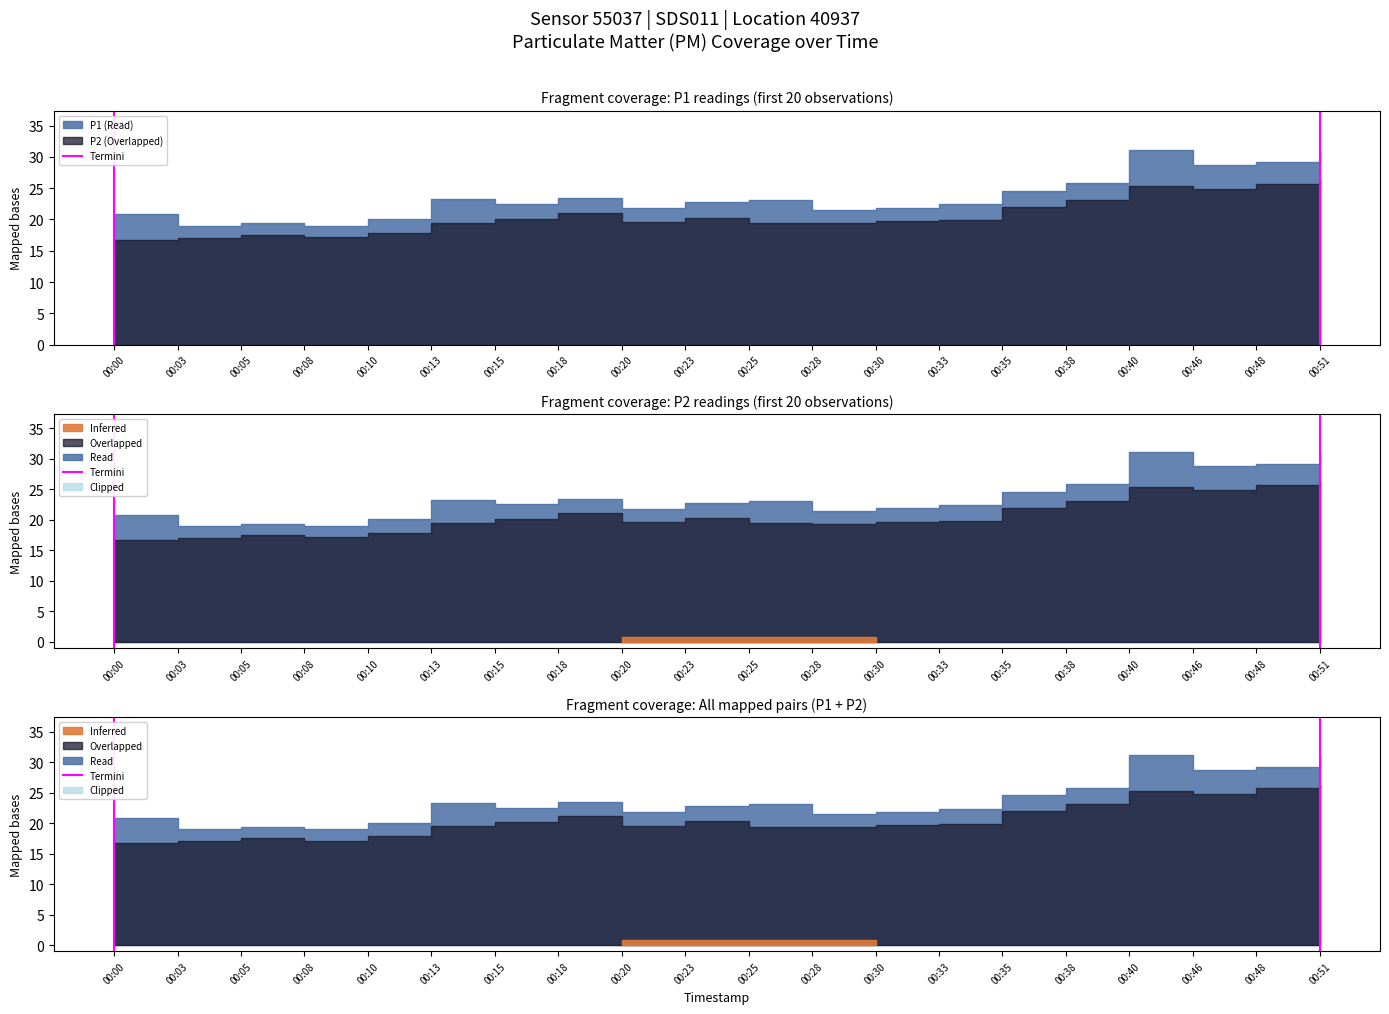

What is the difference between the maximum and minimum values?

1